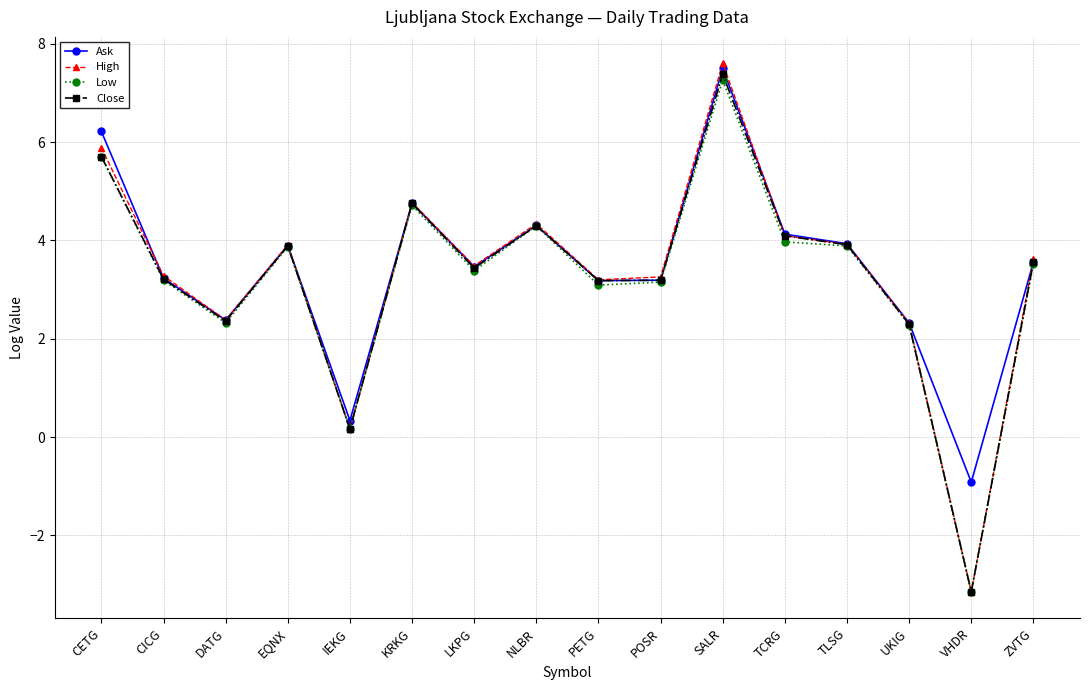

What is the difference between the highest and lowest values at SALR?

0.3